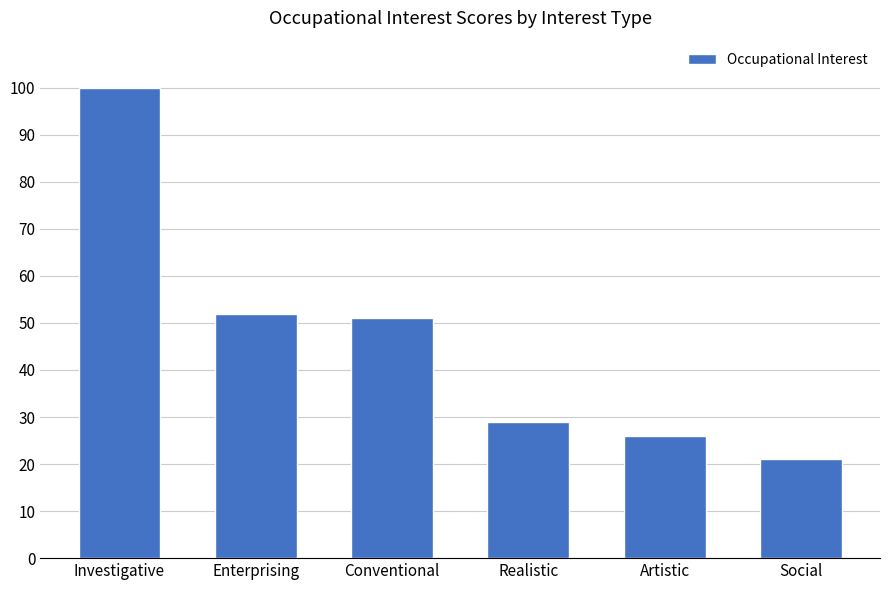

What is the label of the 6th bar from the left?

Social